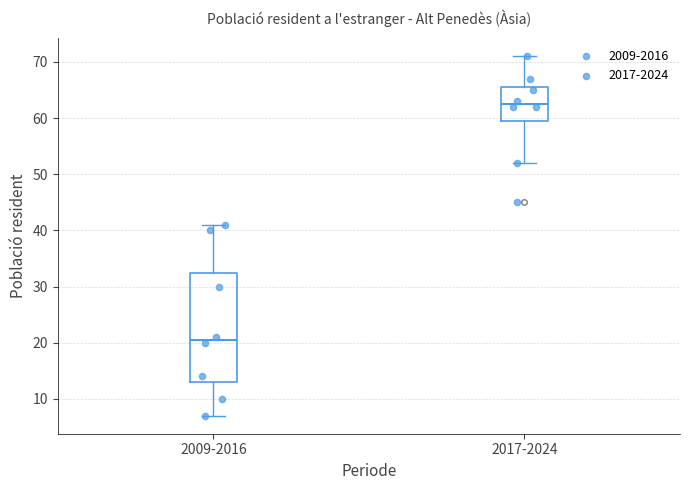

Which box has the highest median line?

2017-2024